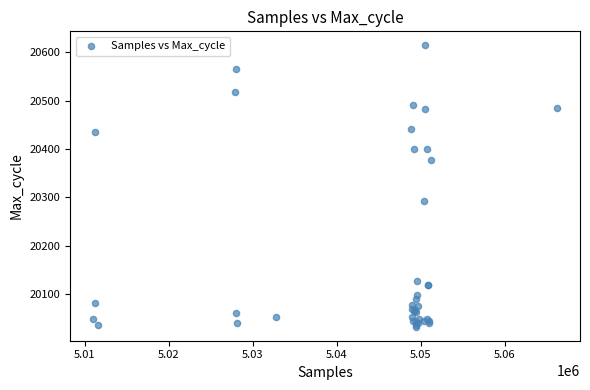

What Y value in the scatter plot is closest to 20323?

20293